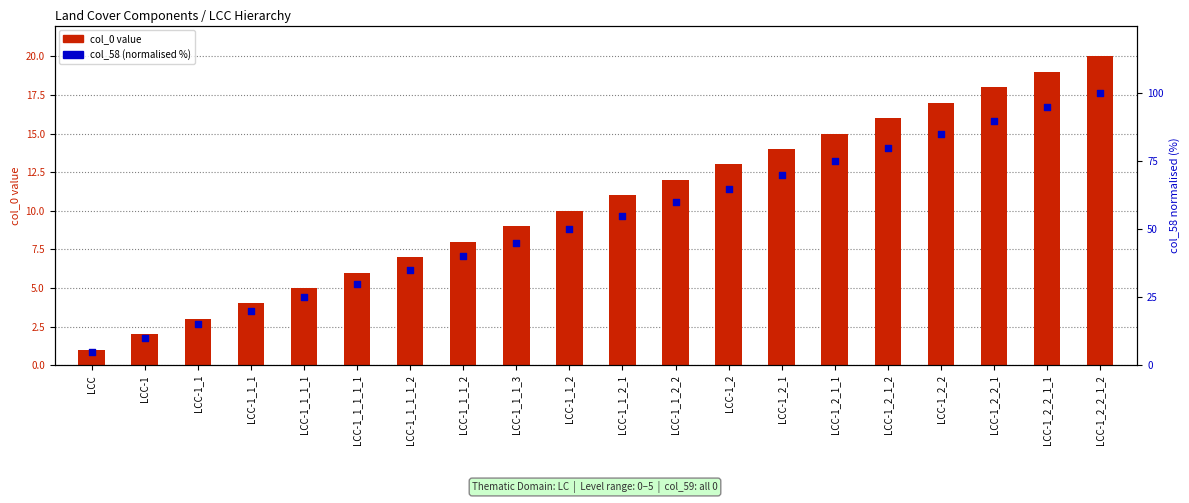

Which series has the largest total across all categories?

col_58 (normalised %)